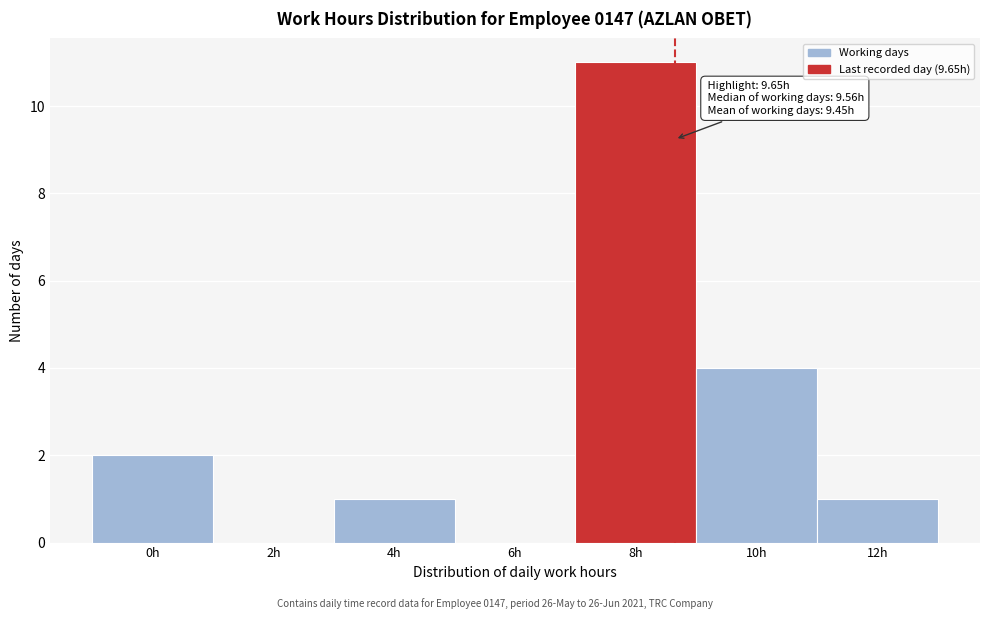

Reading right to left, what are all the values shown in this chart?

12h=1	10h=4	8h=11	6h=0	4h=1	2h=0	0h=2